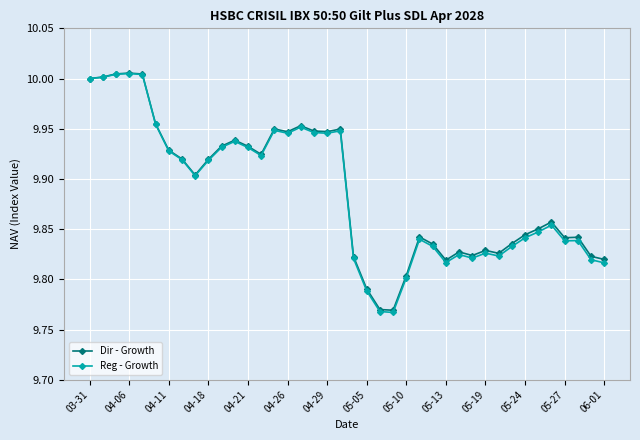

Which series has the widest spread of values?

Reg - Growth